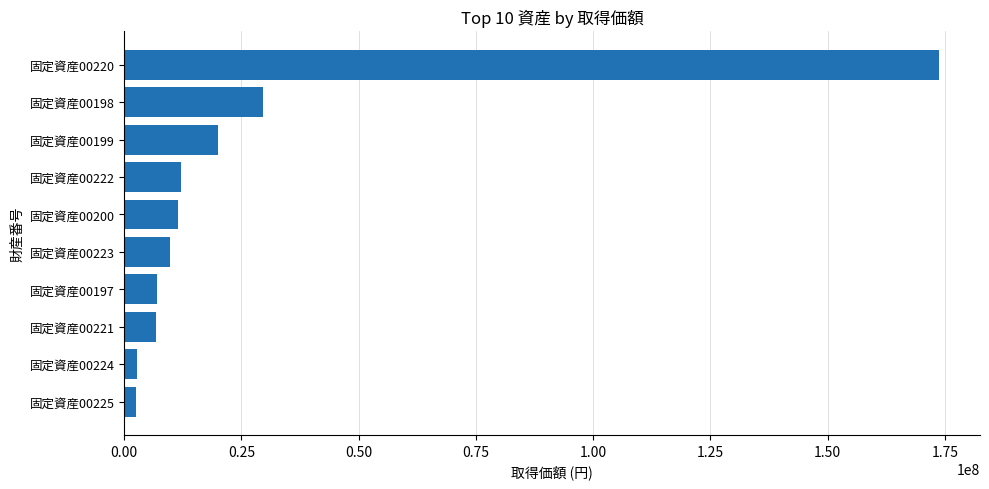

Where is the data nearest to the value 88171879?

固定資産00198